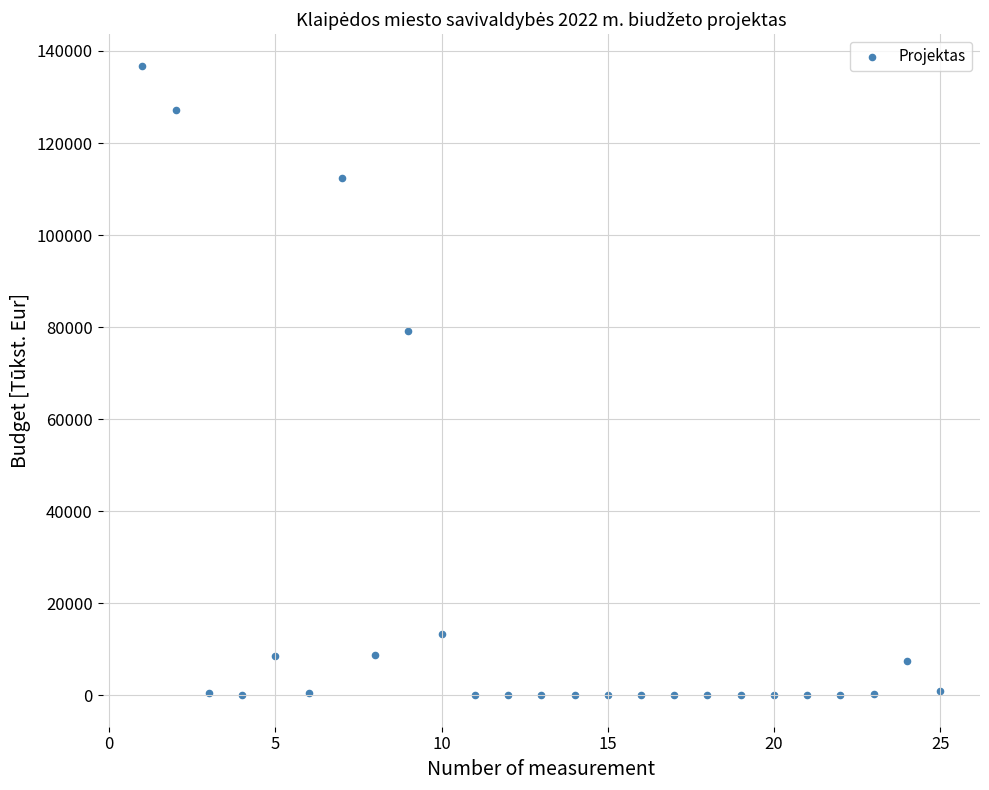

What Y value in the scatter plot is closest to 68397?

79132.5